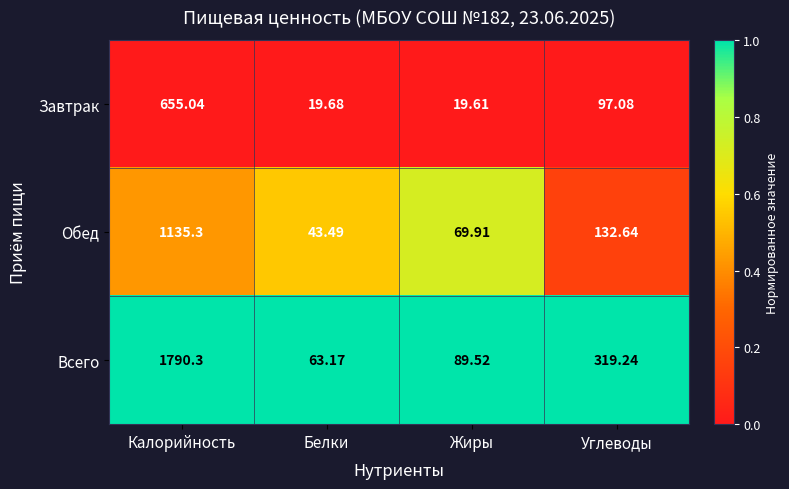

At Белки, list the series in order from smallest to largest.

Завтрак, Обед, Всего